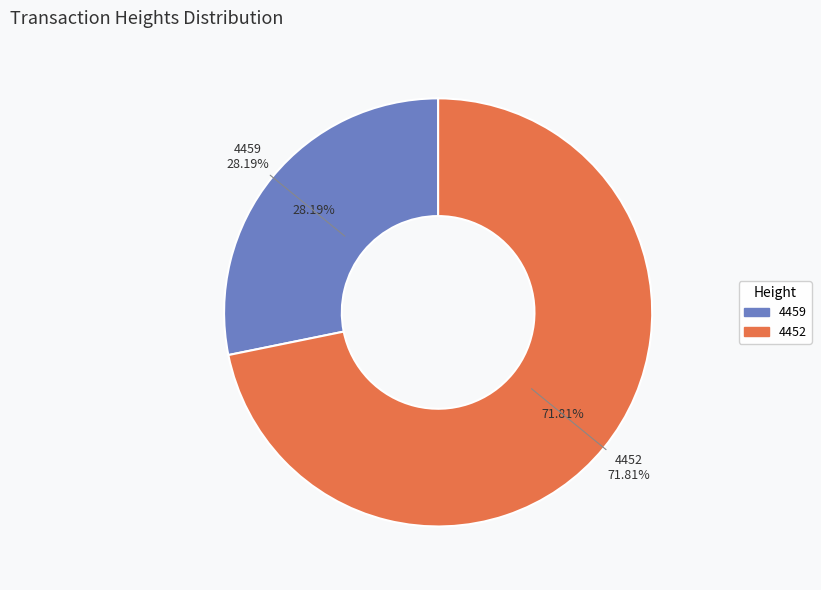

How many slices are in this pie chart?

2